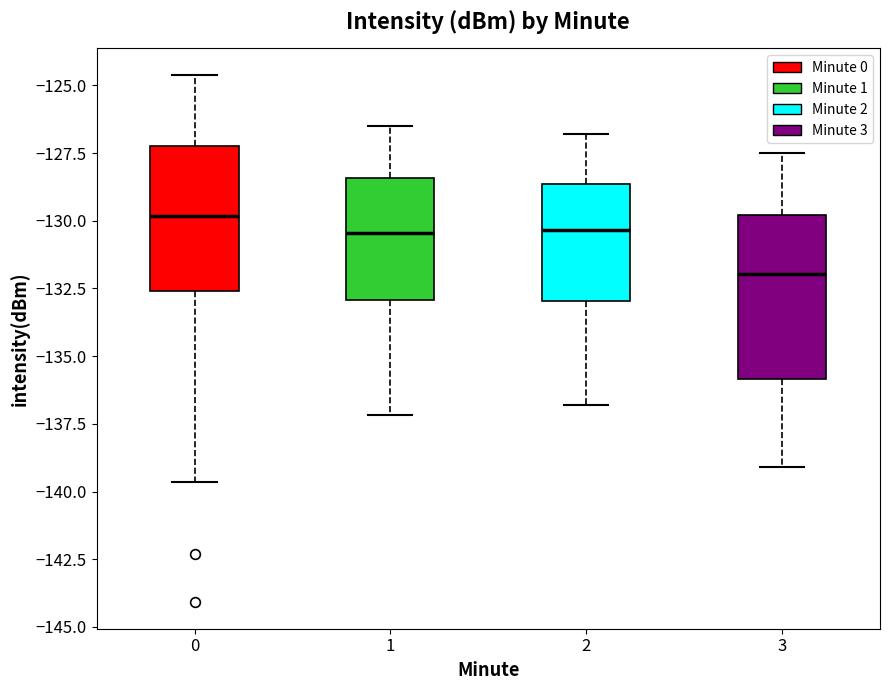

Which box's median line is the highest?

0